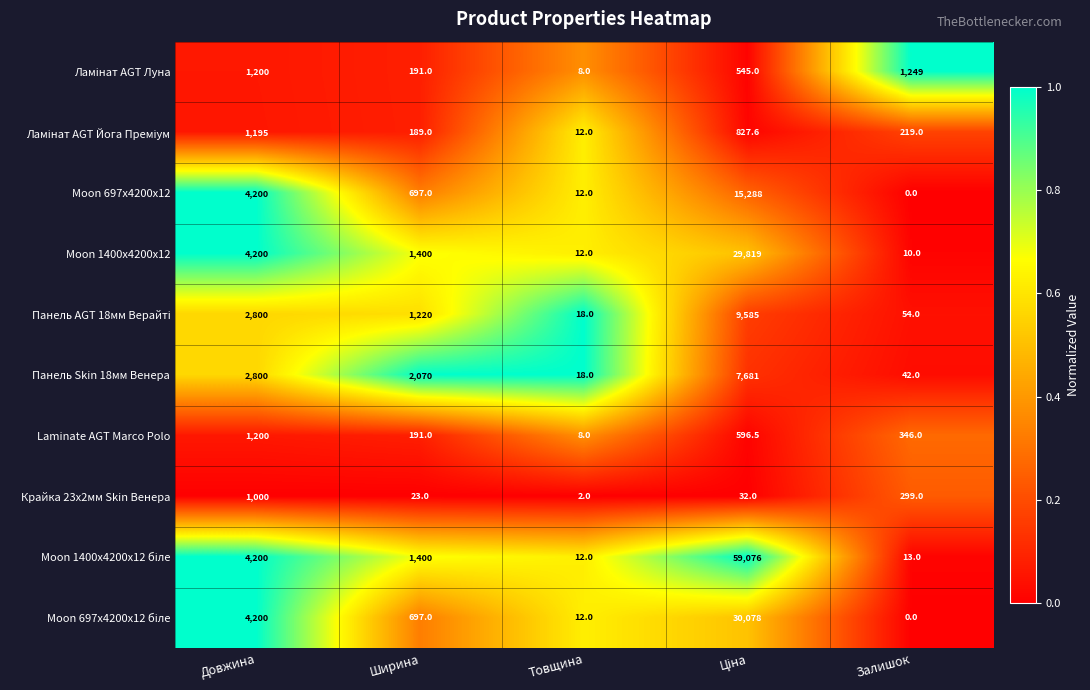

Is it true that Крайка 23x2мм Skin Венера equals 299.0 at Залишок?

True